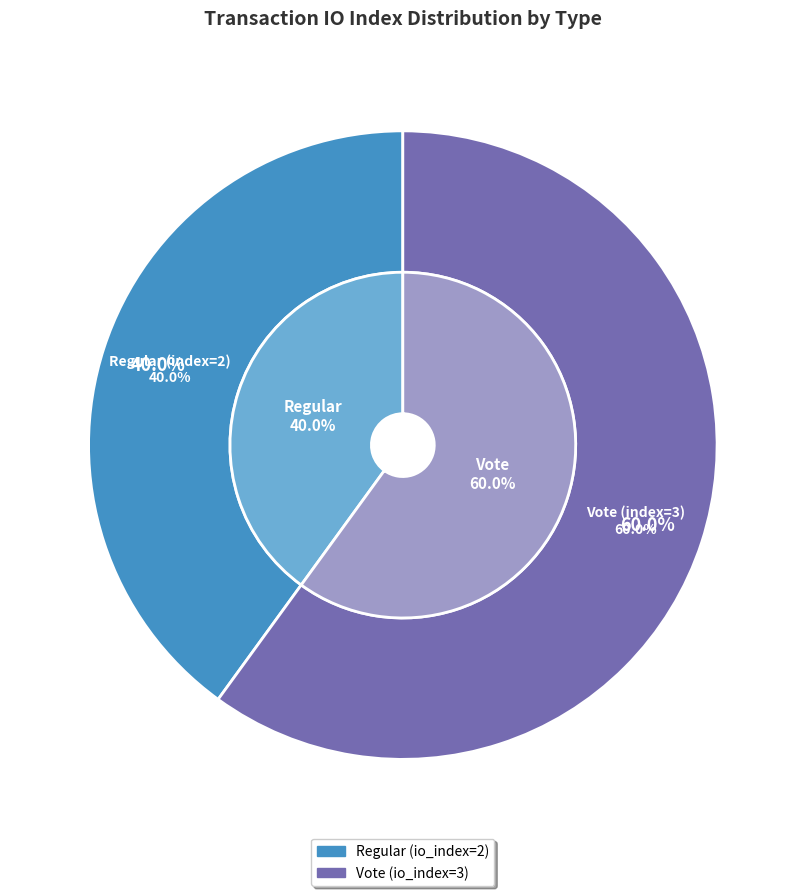

What percentage do Vote (index=3) and Regular (index=2) together represent?

100.0%